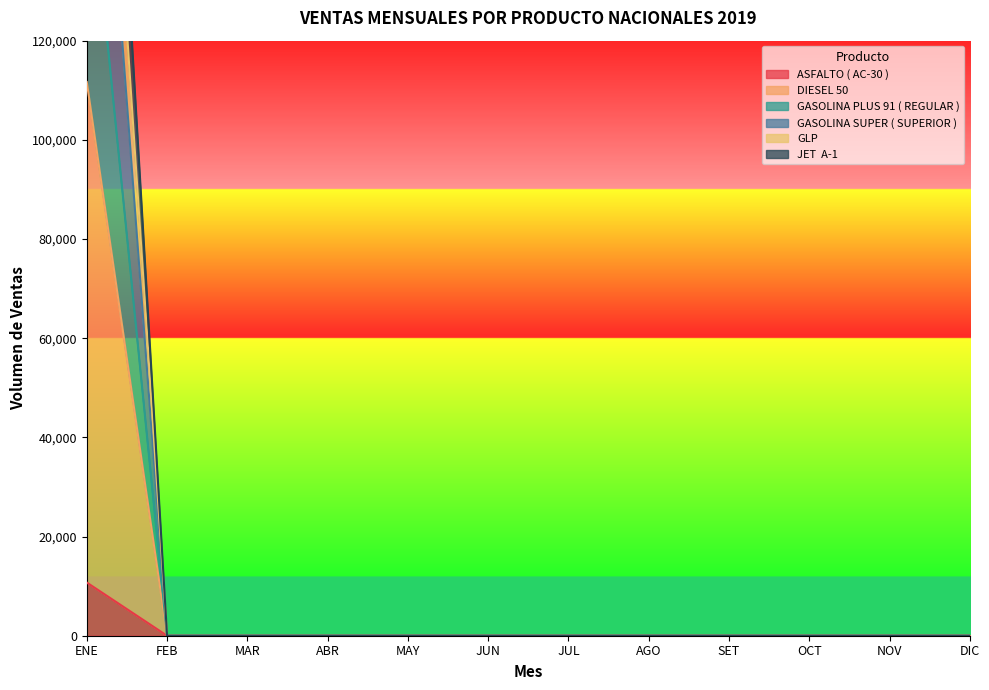

What is the sum of all JET  A-1 values?

214835.9